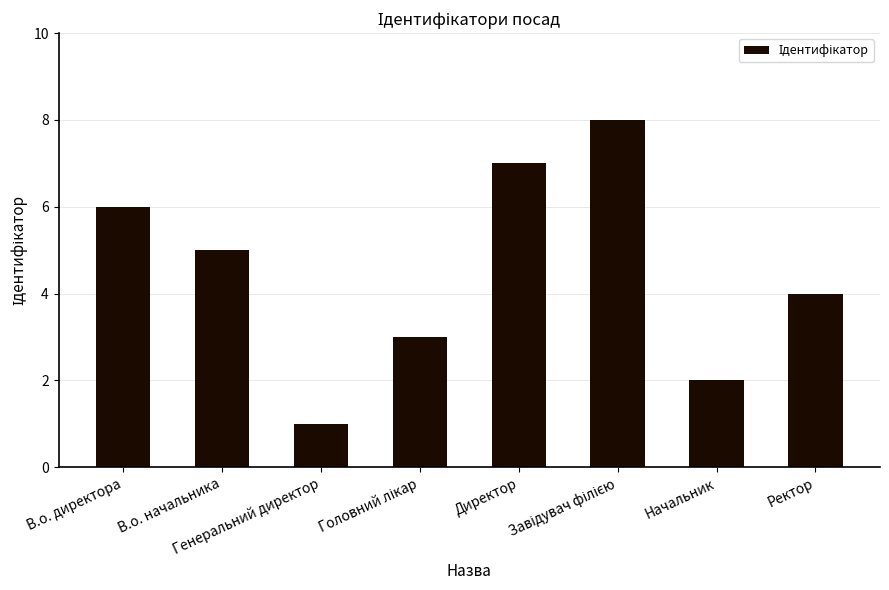

What is the difference between the second highest and minimum values?

6